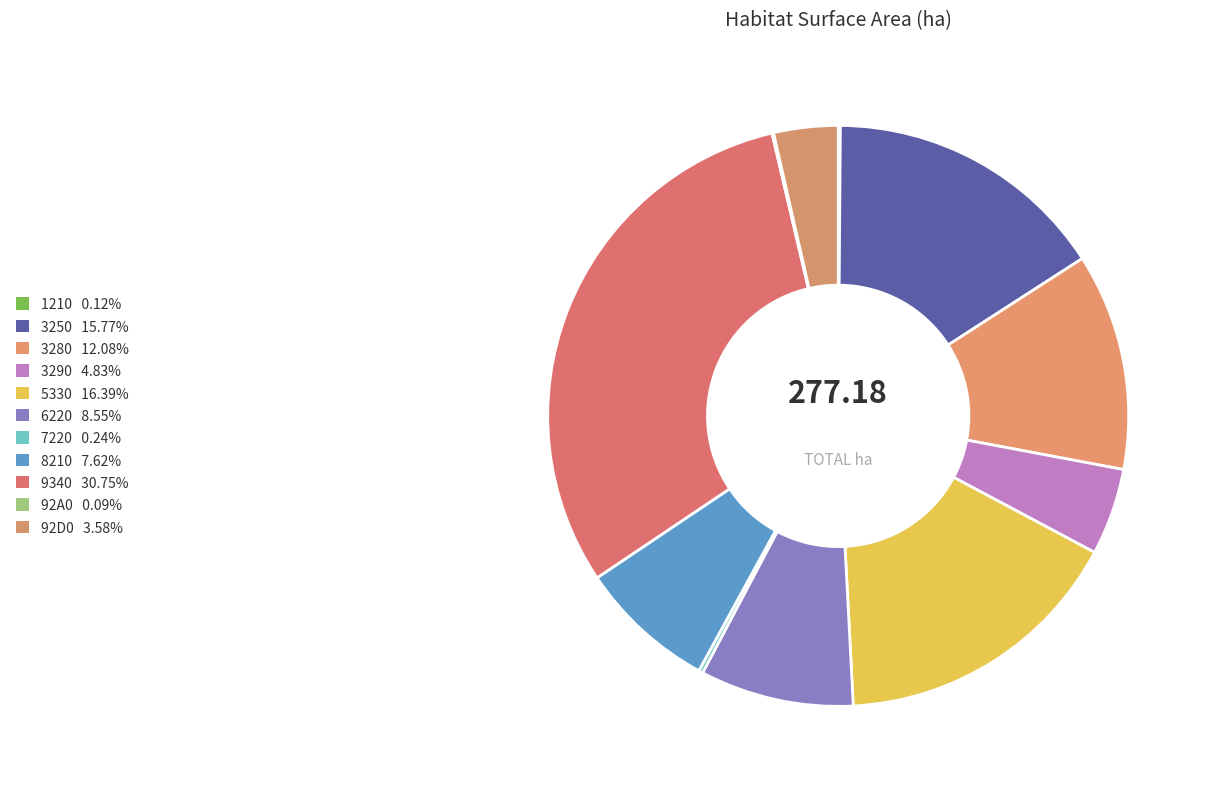

How many segments does this pie chart have?

11